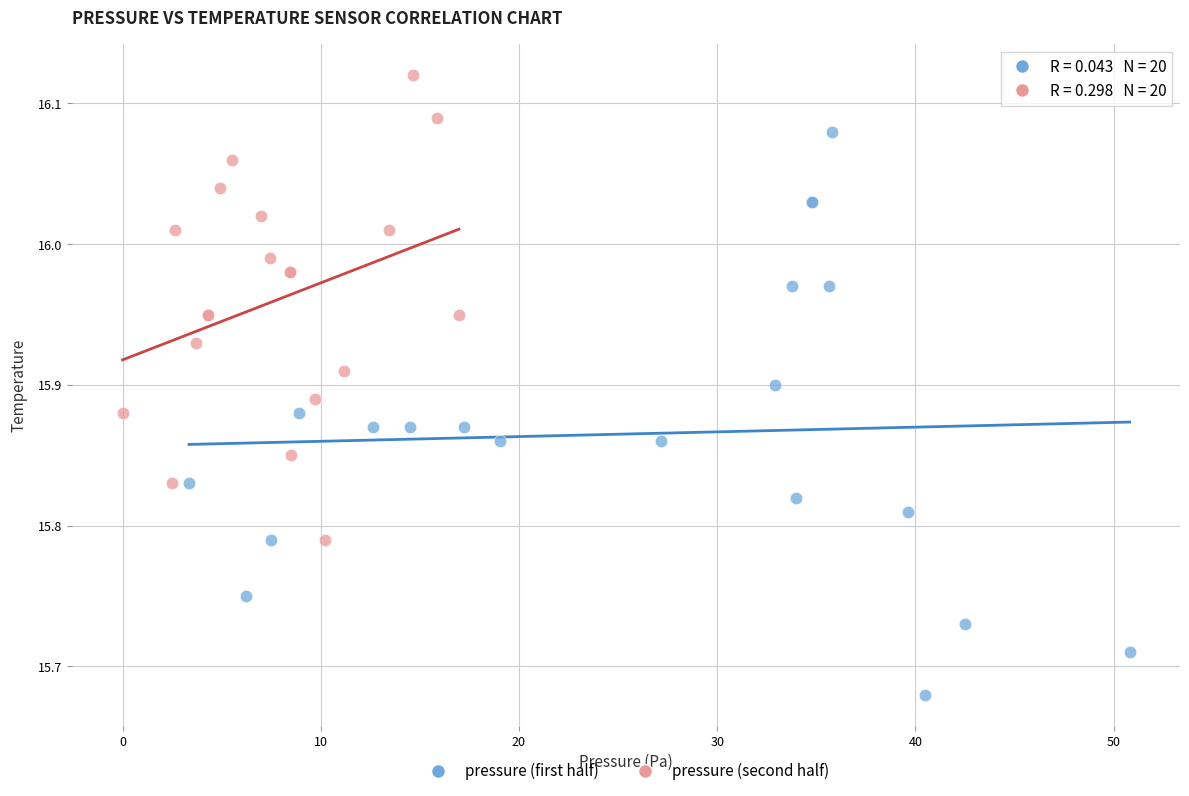

Which series has the largest Y range (max minus min)?

pressure (first half)